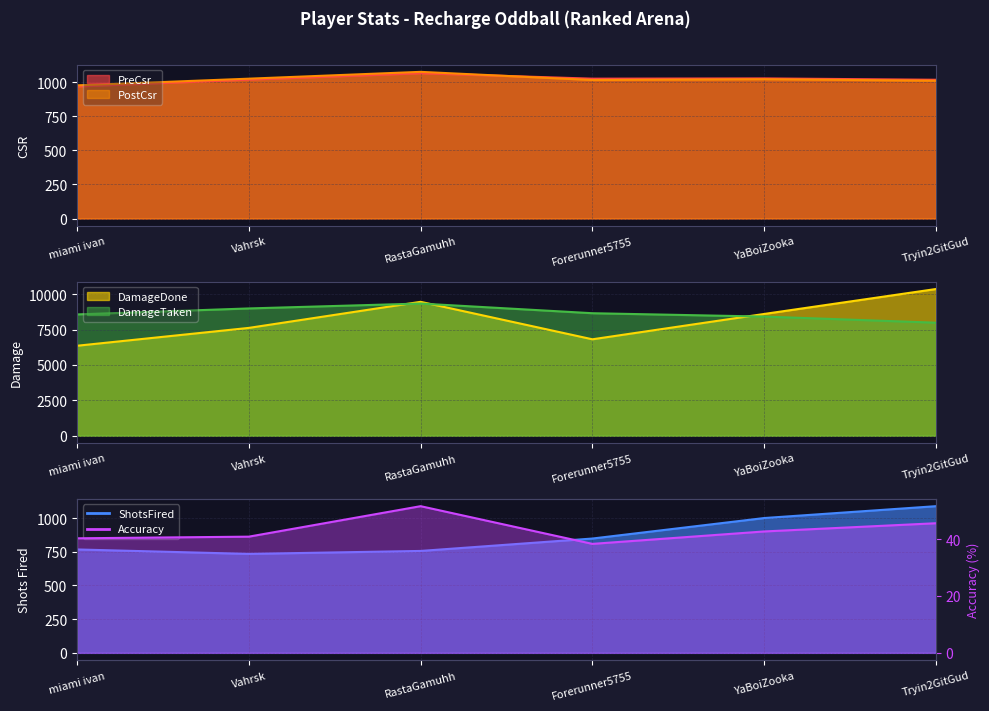

What are all the series names shown in the legend?

PreCsr, PostCsr, Accuracy, DamageDone, DamageTaken, ShotsFired